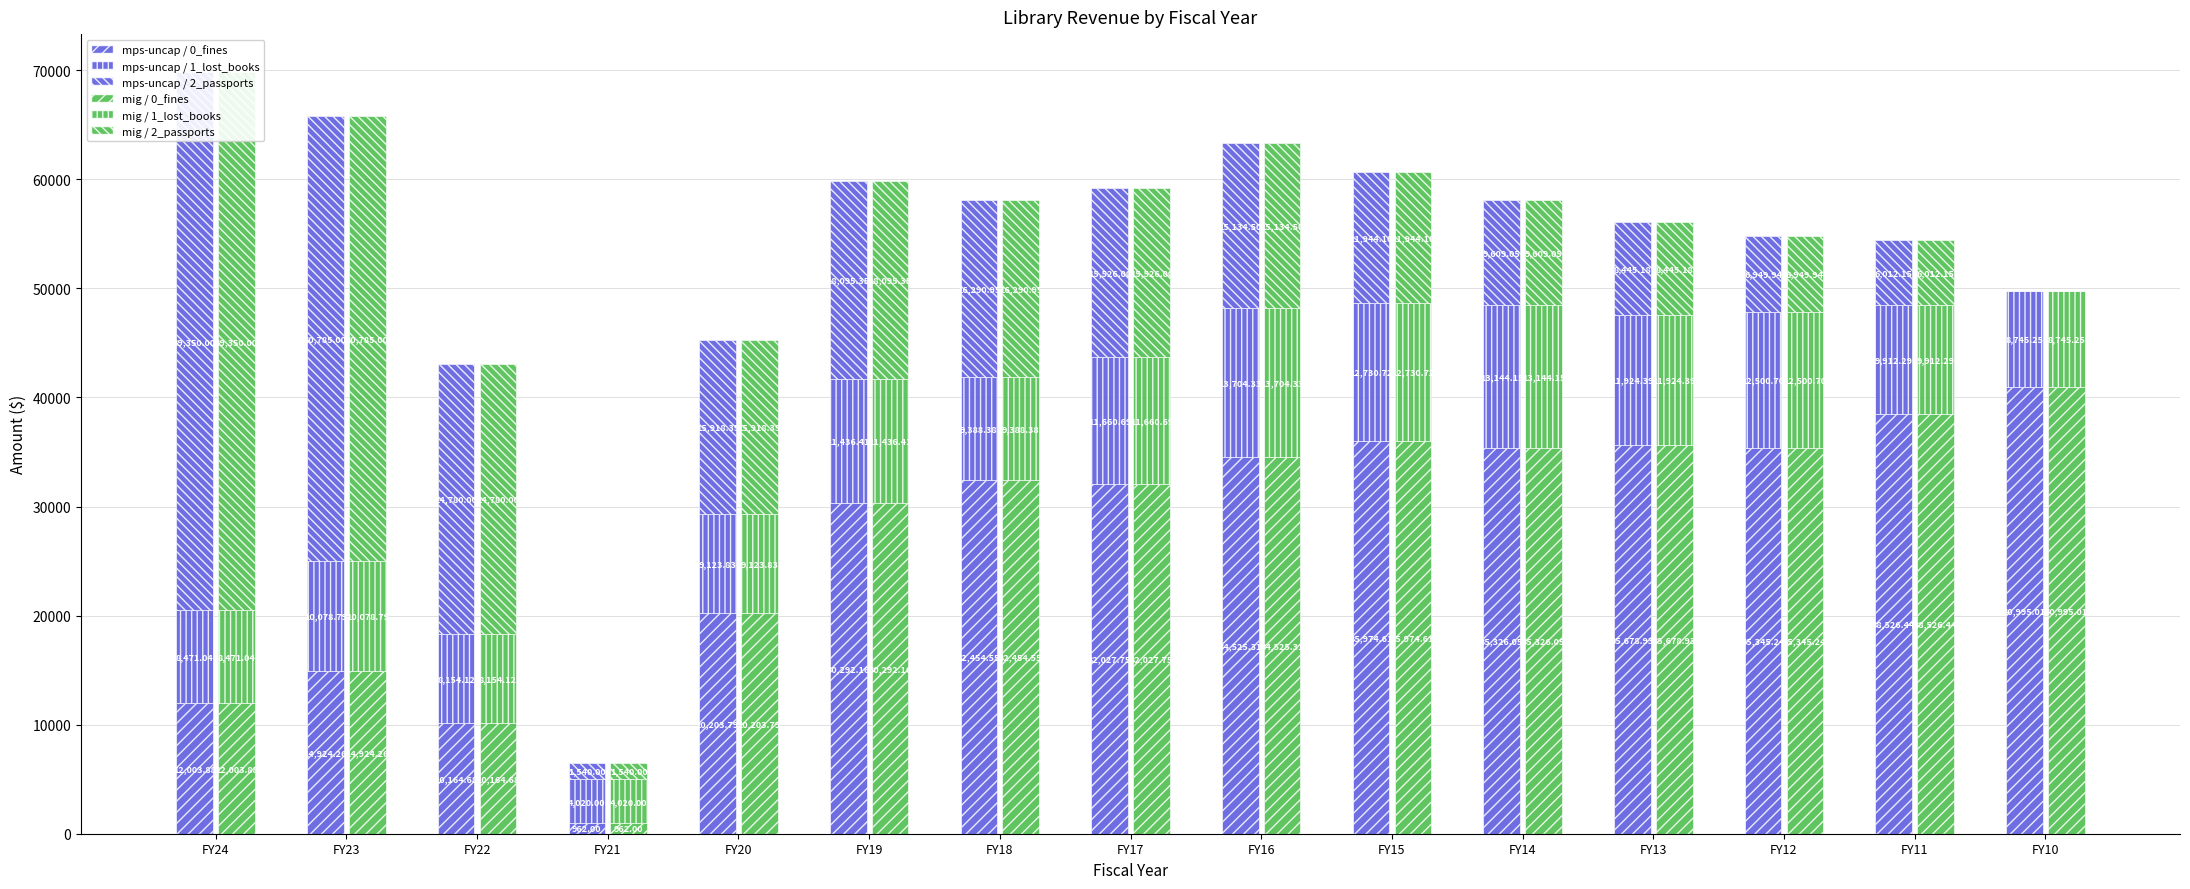

At which label does mps-uncap / 0_fines reach its minimum?

FY21